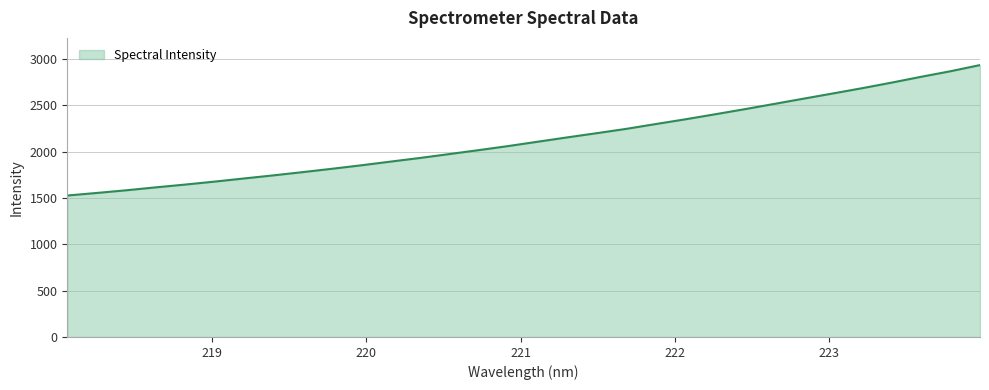

What is the difference between the maximum and minimum values?

1407.6